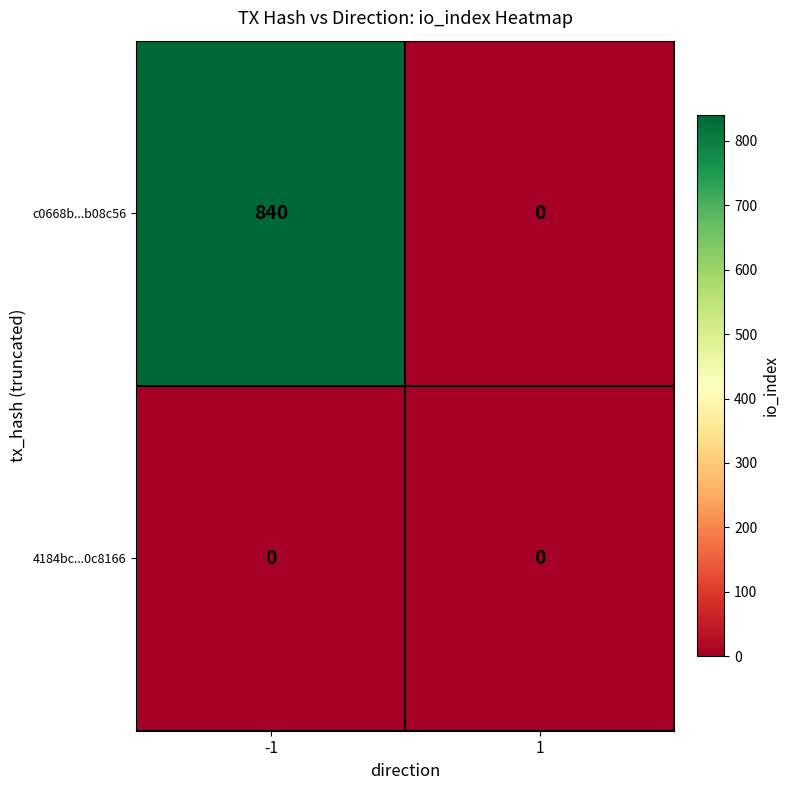

Rank the series by their average value, from lowest to highest.

4184bc...0c8166, c0668b...b08c56